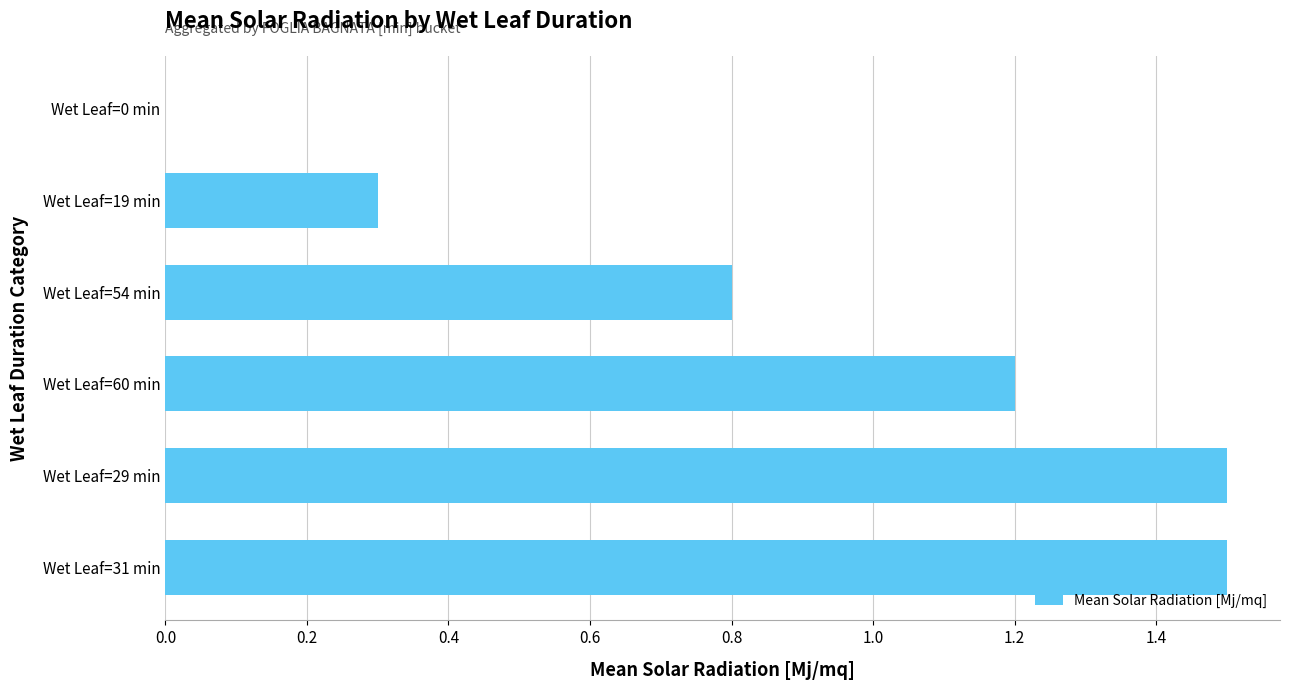

Reading top to bottom, list all the values displayed in this chart.

Wet Leaf=0 min=0.0	Wet Leaf=19 min=0.3	Wet Leaf=54 min=0.8	Wet Leaf=60 min=1.2	Wet Leaf=29 min=1.5	Wet Leaf=31 min=1.5